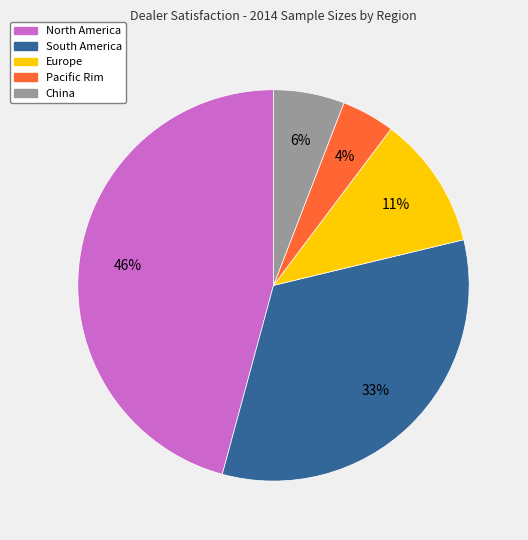

To the nearest percent, what is the average slice percentage?

20%